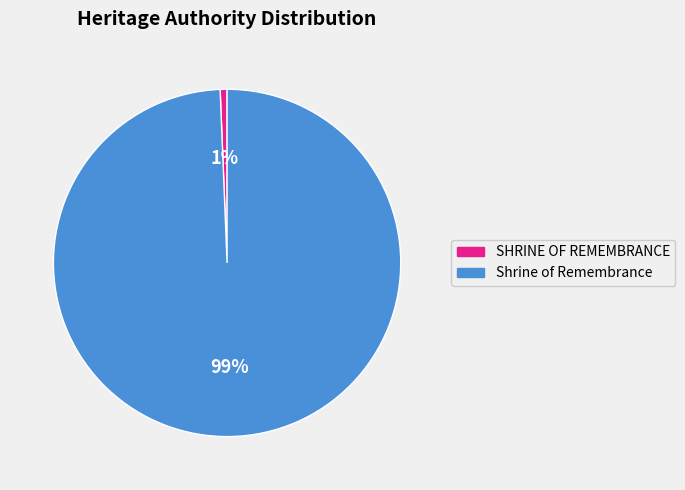

Count the number of slices in the pie.

2